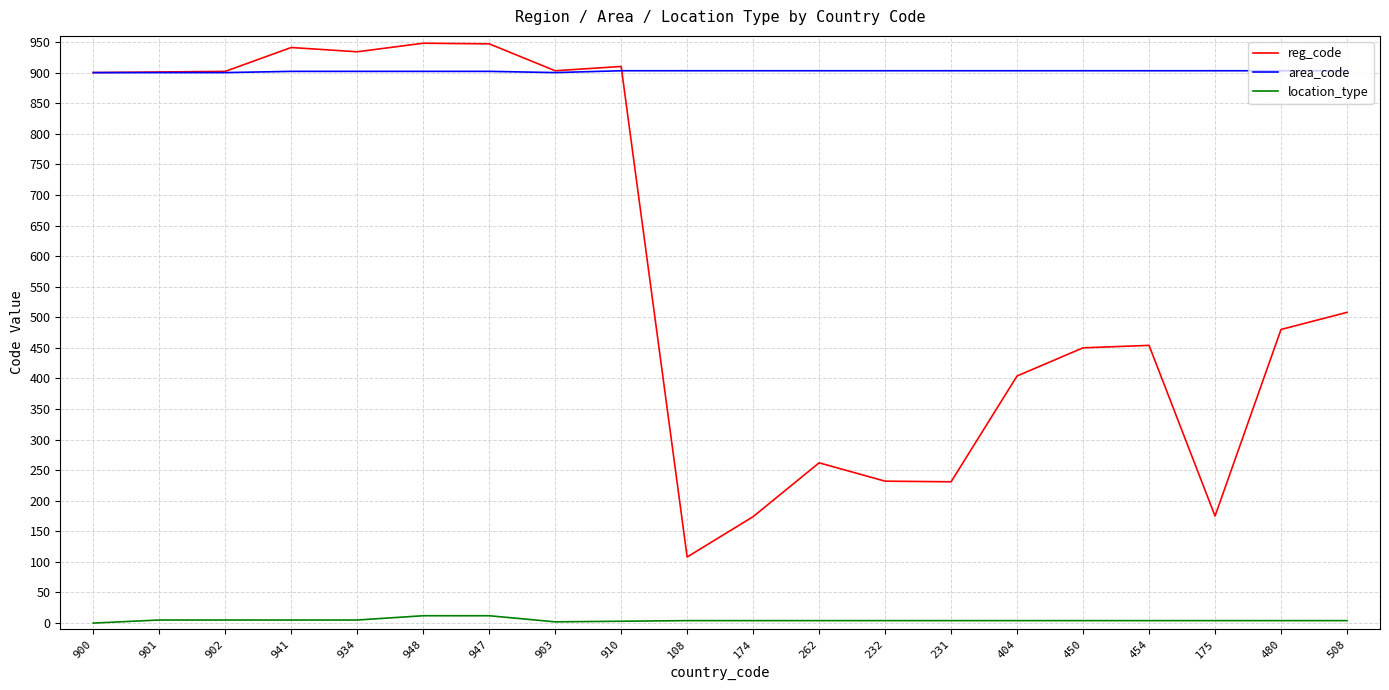

Is the value of location_type at 108 greater than the value of area_code at 508?

No